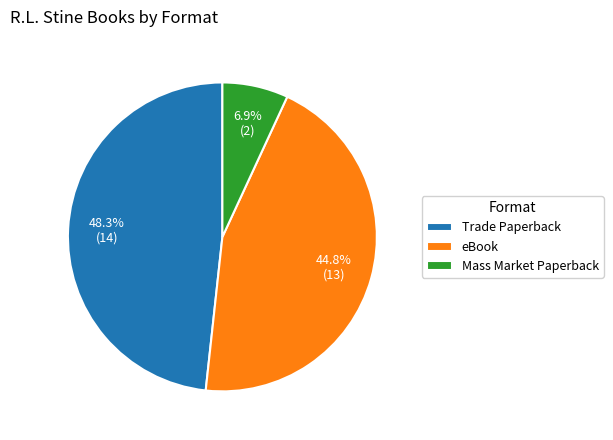

What is the total percentage of eBook and Trade Paperback?

93.1%